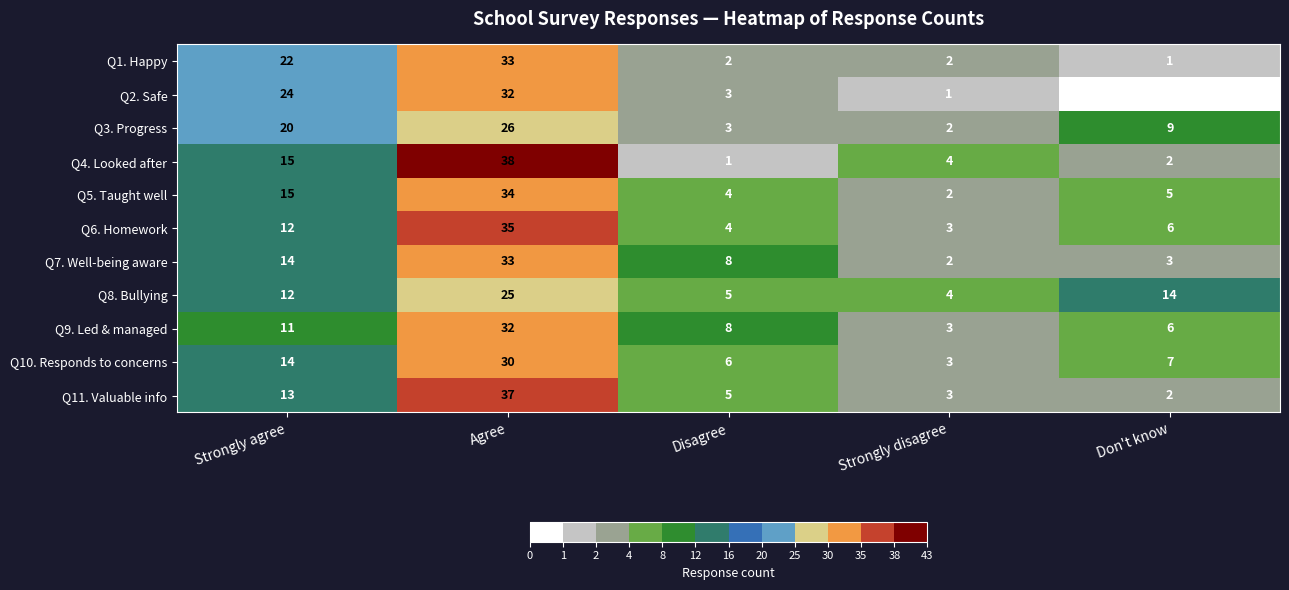

Is it true that Q8. Bullying equals 12 at Strongly agree?

True